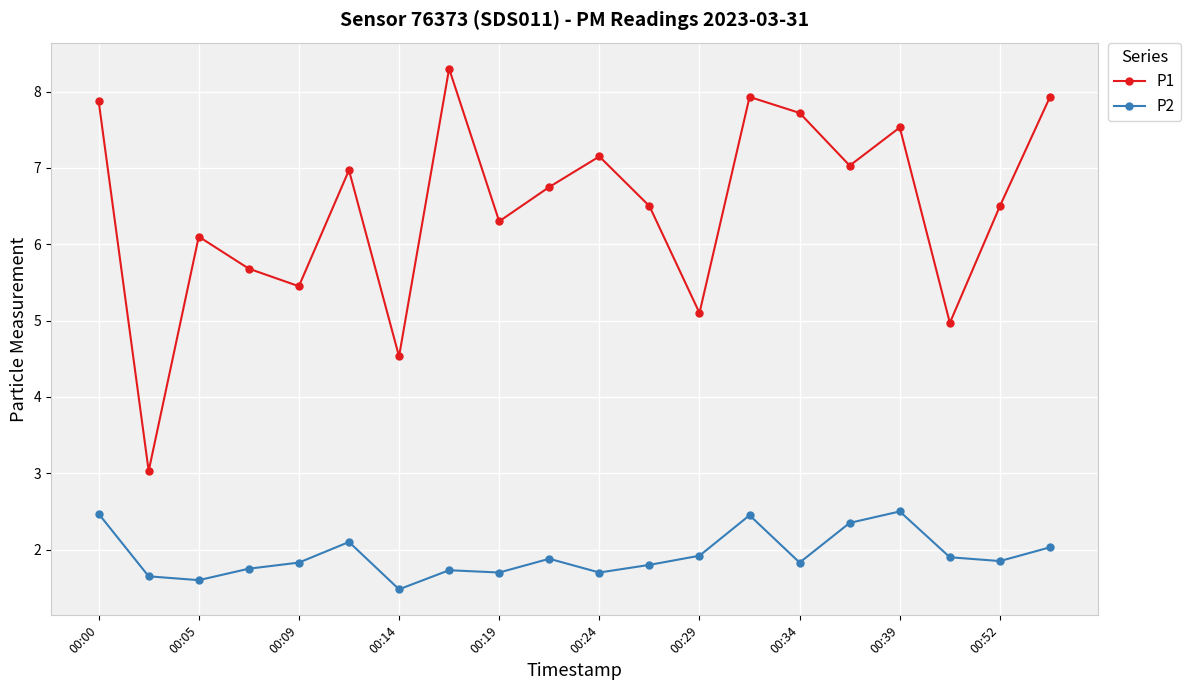

What is the maximum value shown in the chart?

8.3